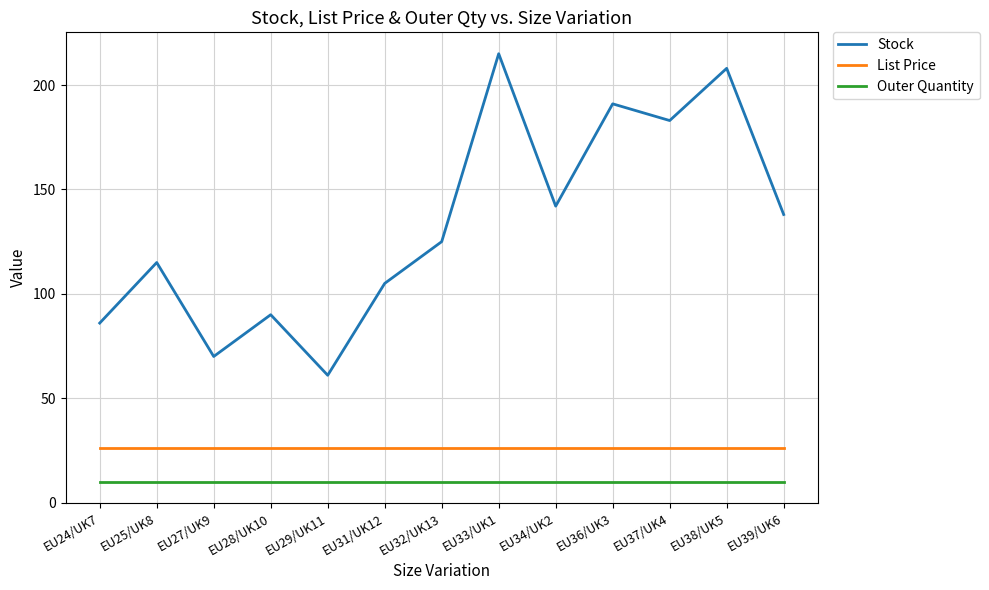

Rank the series by their maximum value, from lowest to highest.

Outer Quantity, List Price, Stock